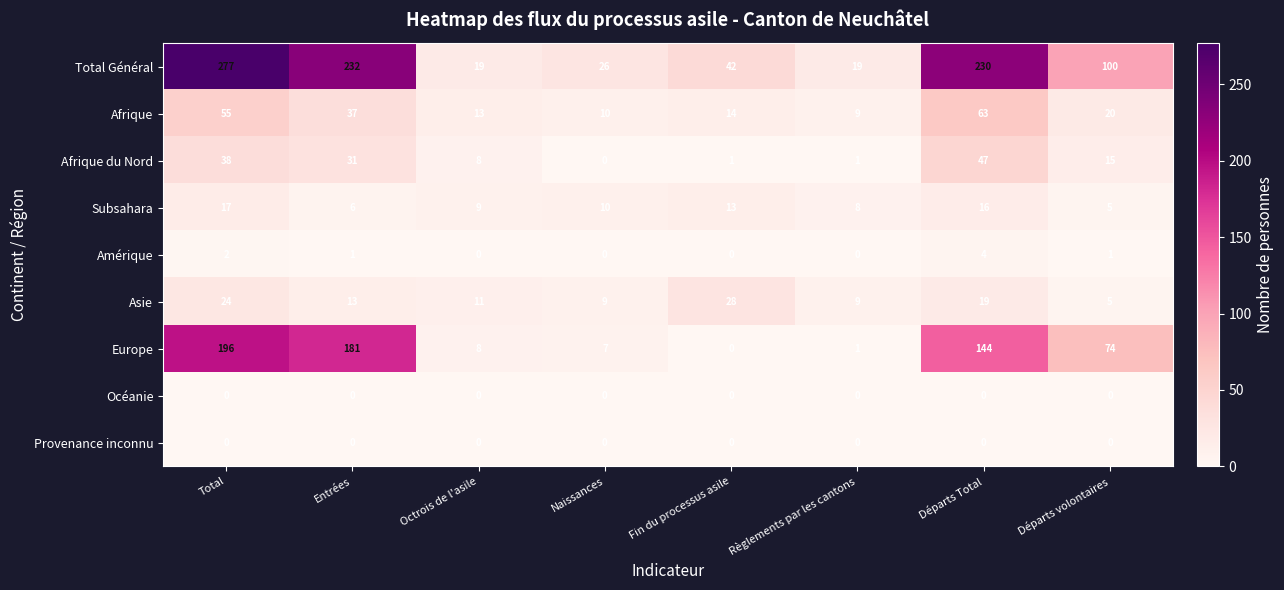

How many data points does each series have?

8